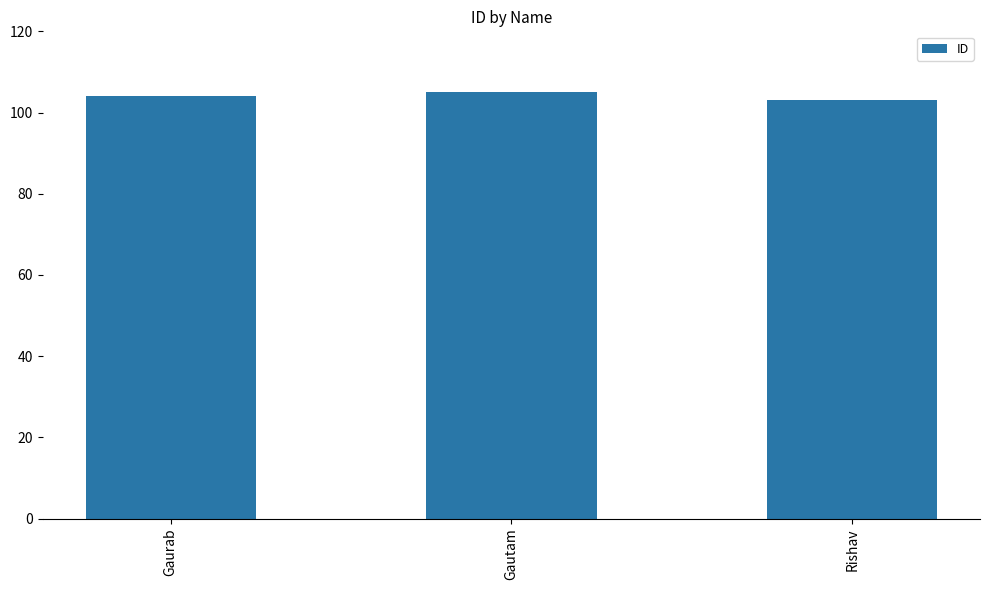

What is the label of the 2nd bar from the left?

Gautam